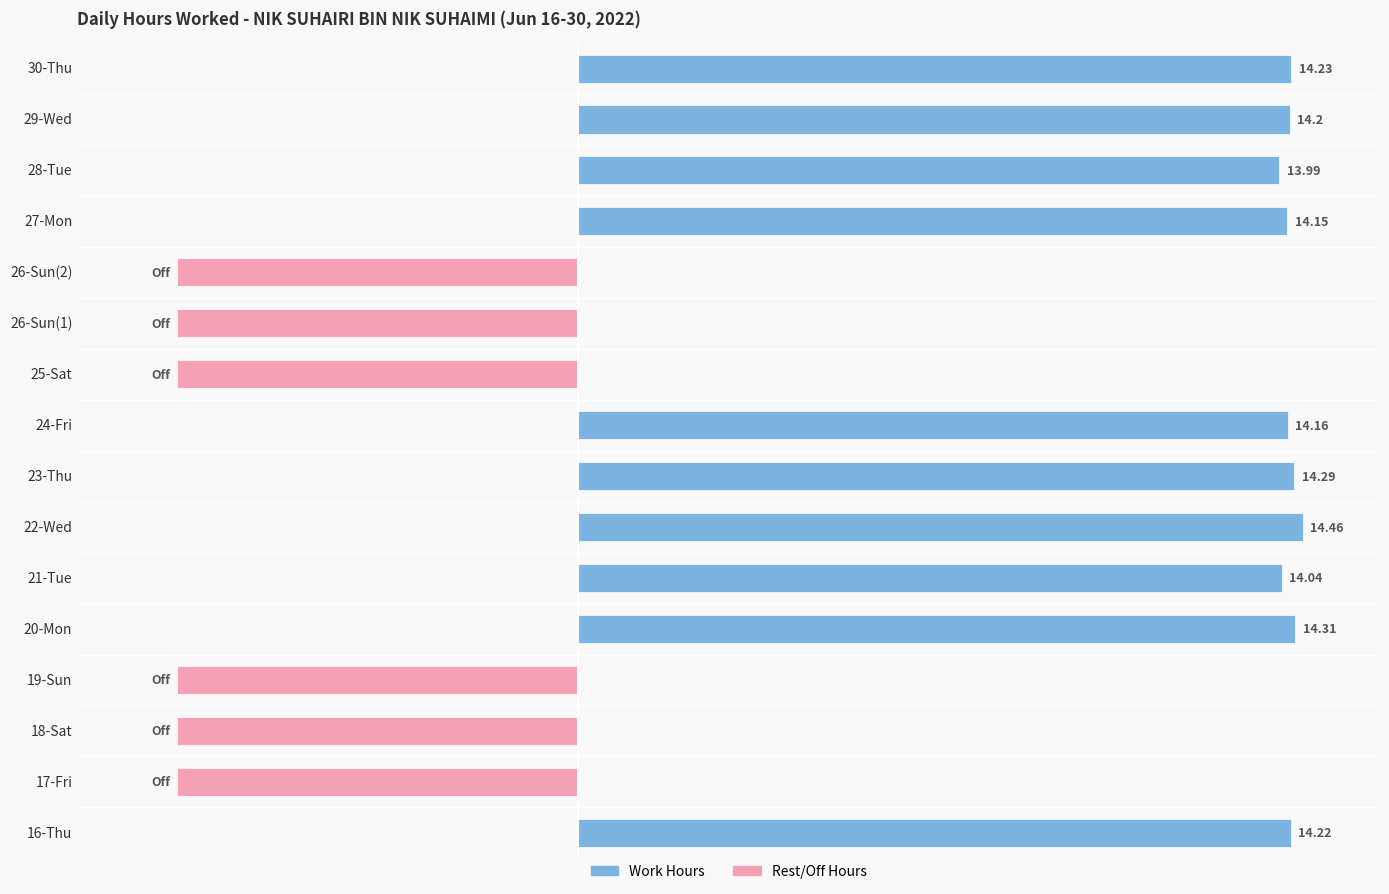

What is the highest value of the Work Hours series?

14.5